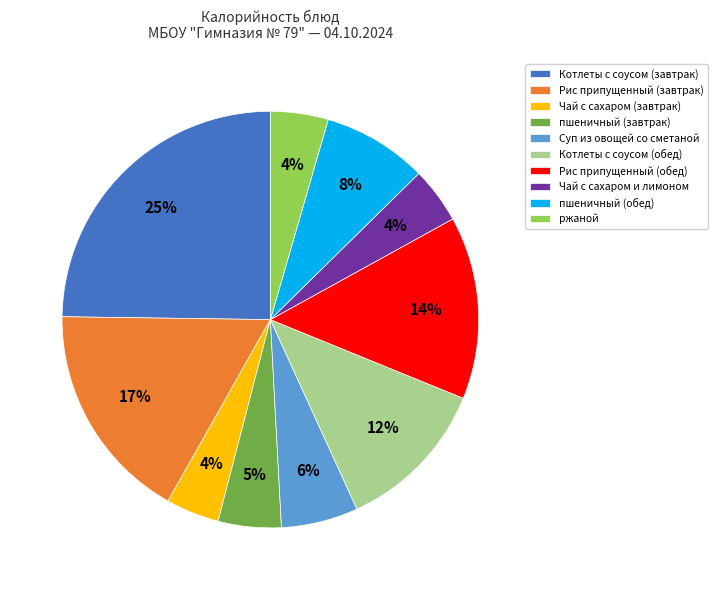

Which category has the biggest portion of the pie?

Котлеты с соусом (завтрак)